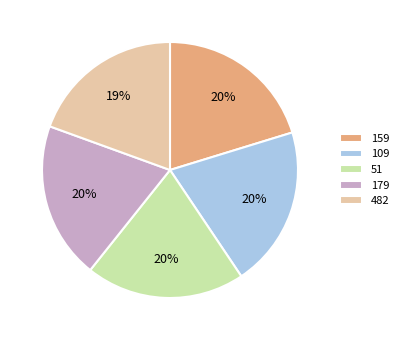

To the nearest percent, what portion does 51 represent?

20%